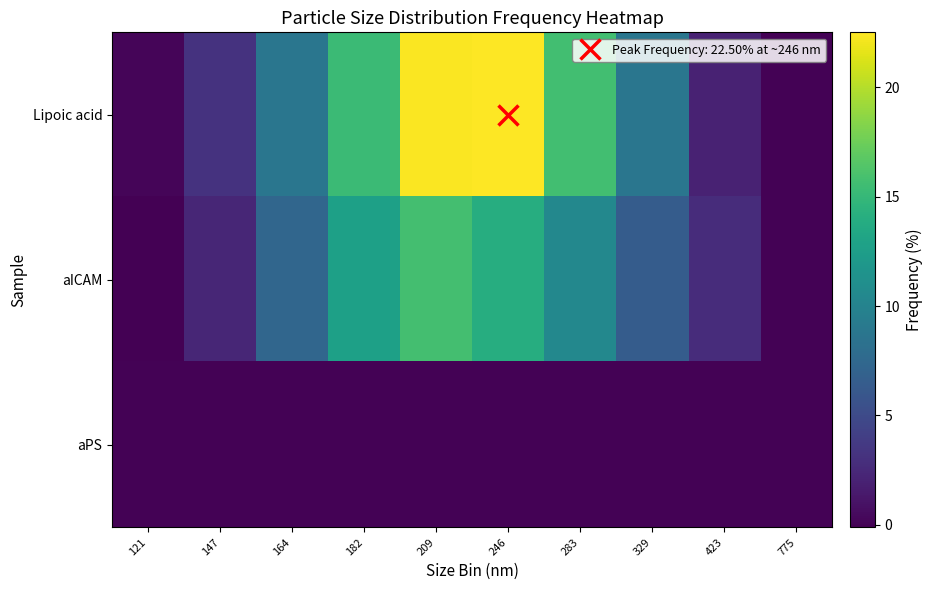

Which label corresponds to the largest value in the chart?

246